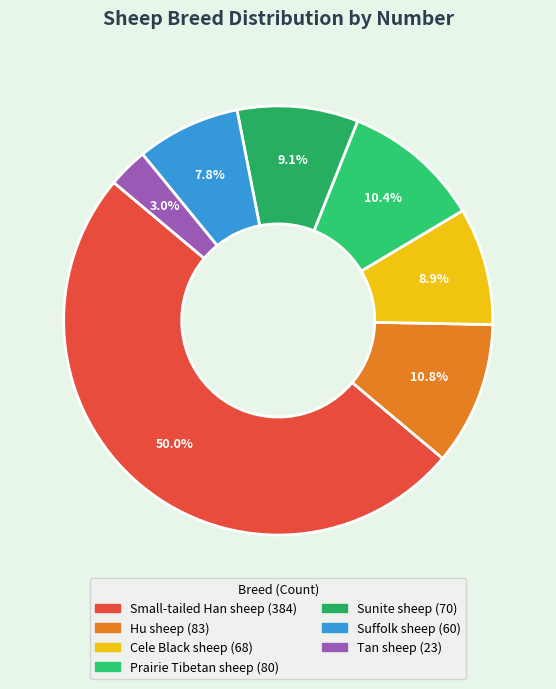

Is Cele Black sheep the majority of the pie?

No